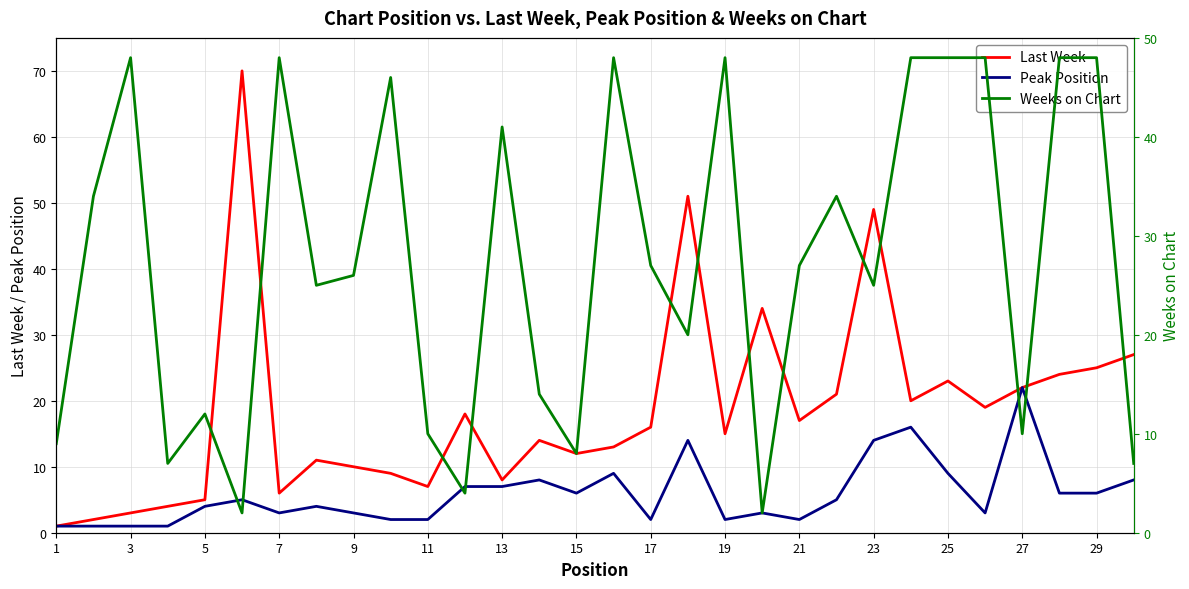

The Peak Position series shows 2 at 21. True or false?

True